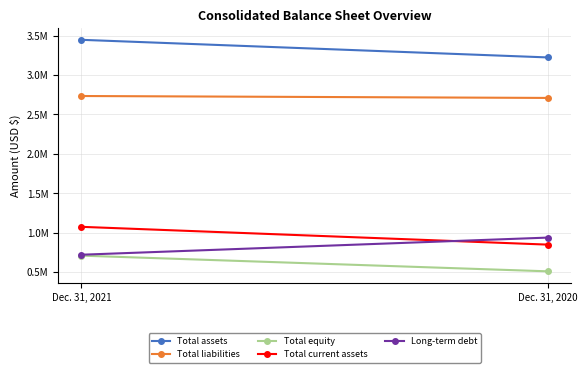

True or false: Total liabilities has a value of 2709460 at Dec. 31, 2020.

True